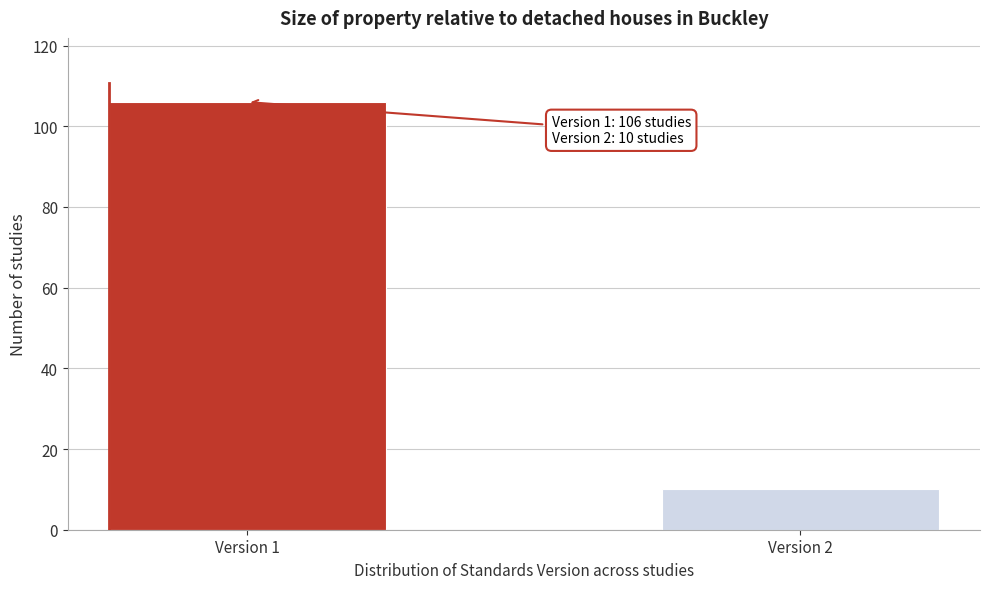

Reading left to right, list all the values displayed in this chart.

106	10